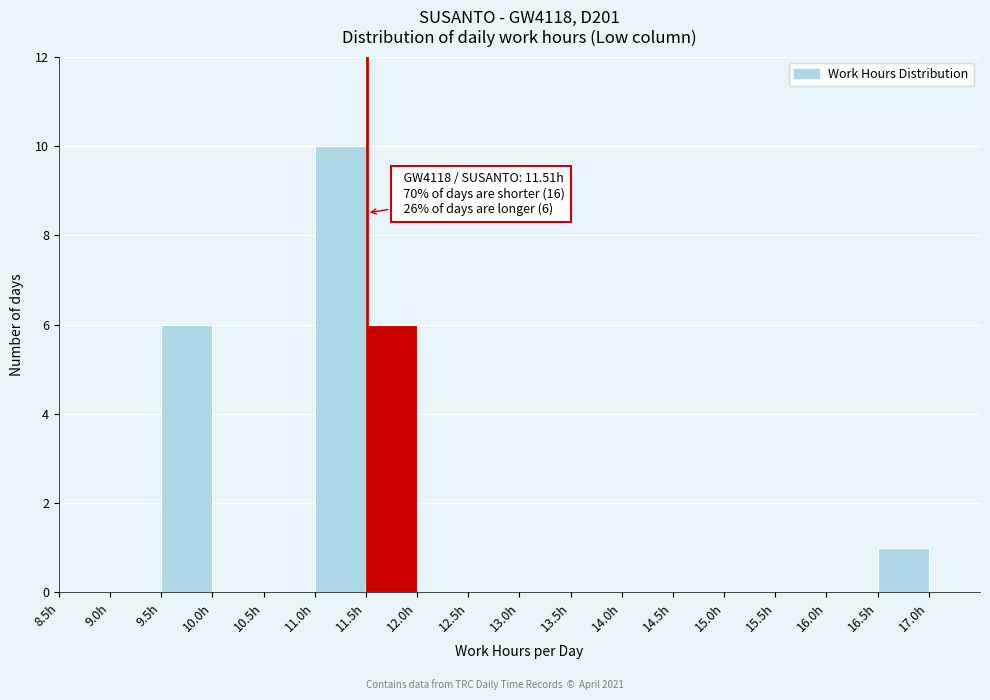

Over which range of the x-axis is the bar tallest?

11.0 to 11.5